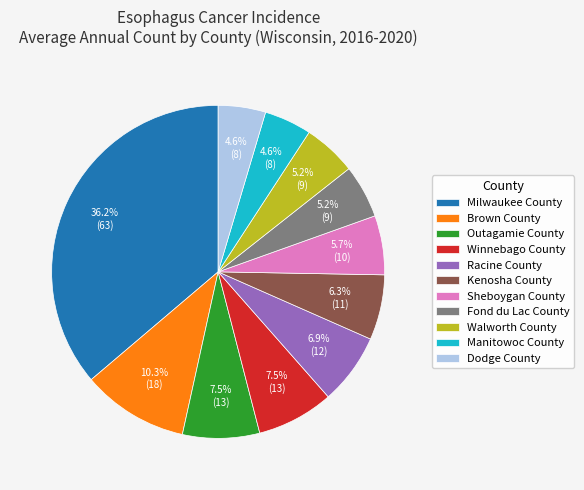

What is the ratio of the value at Outagamie County to the value at Manitowoc County?

1.6